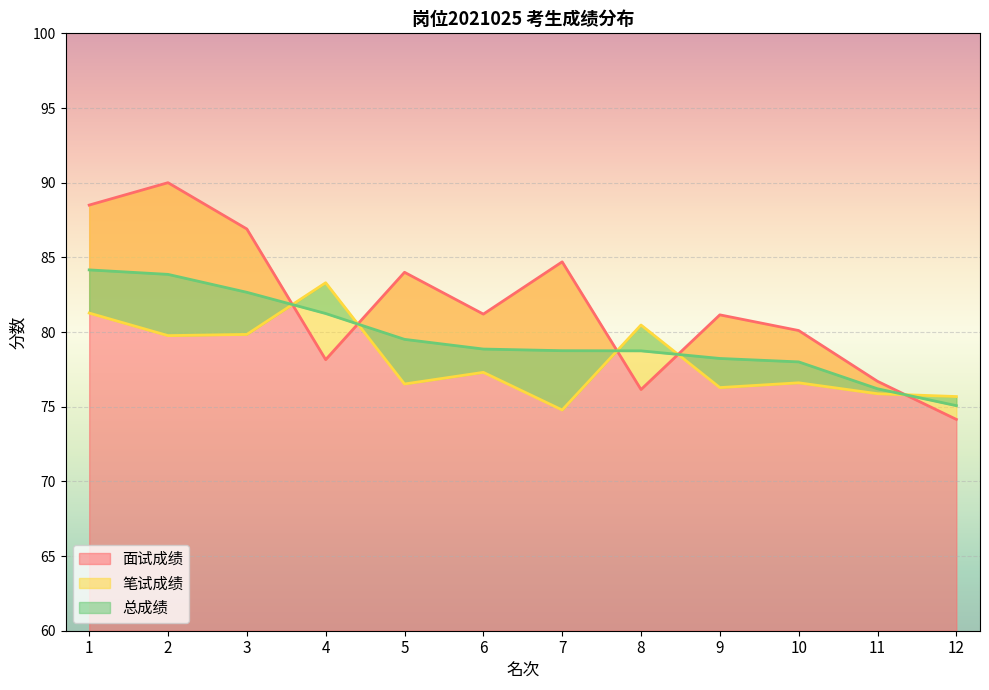

What is the sum of all 面试成绩 values?

981.7